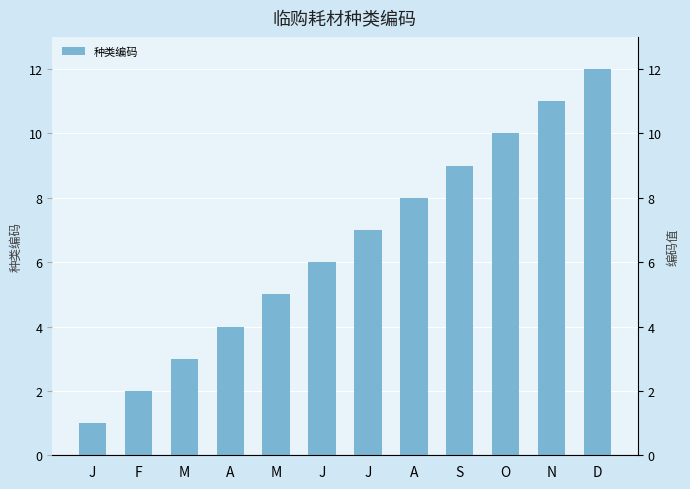

Where does the data first go above 7?

A